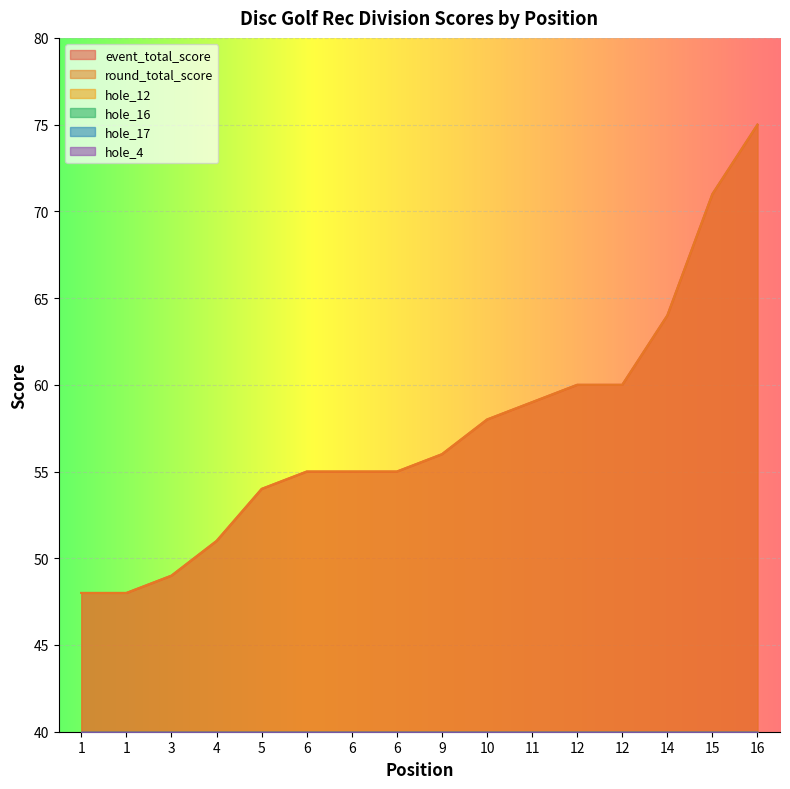

What is the difference between the second highest and second lowest values in the hole_4 series?

3